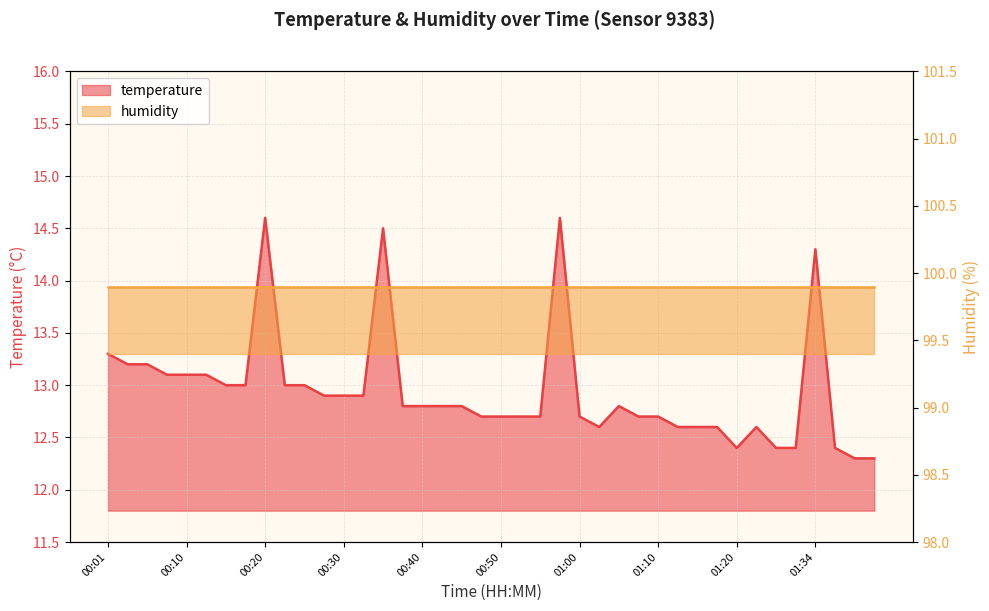

The value at 00:25 is 13.0. True or false?

True